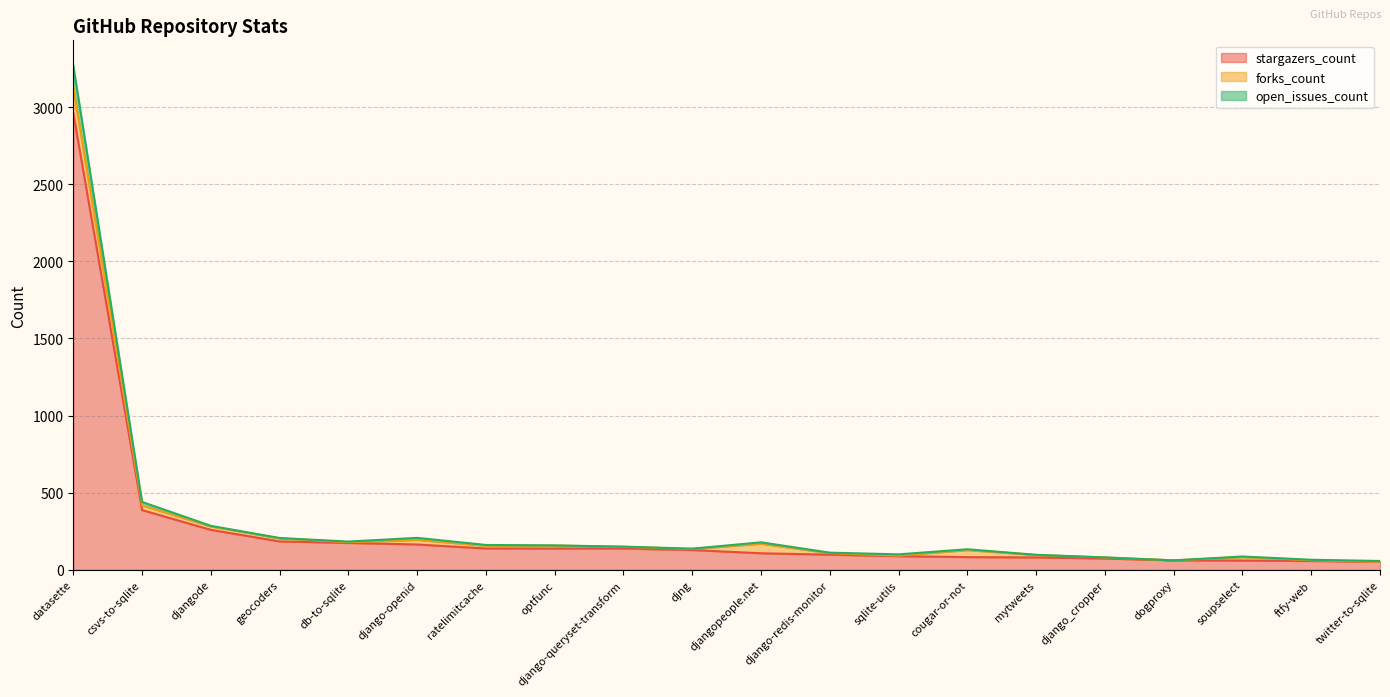

At which category is the sum across all series the highest?

datasette